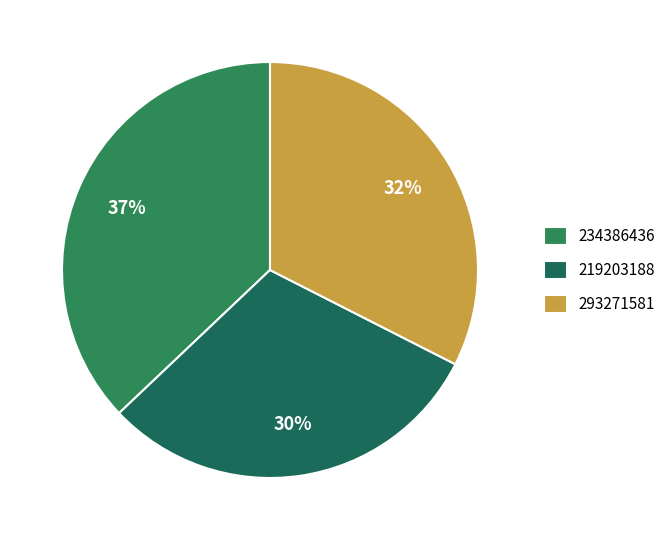

How many segments does this pie chart have?

3